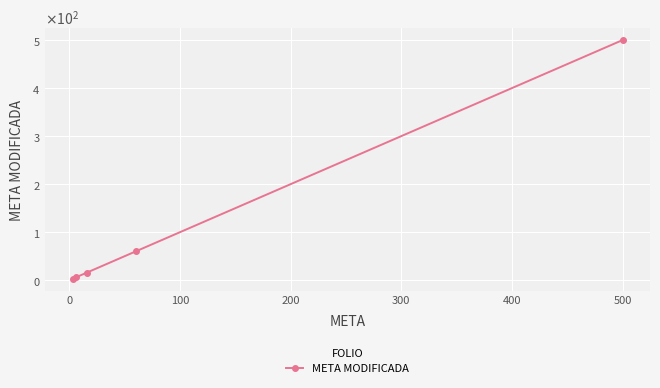

Is this an area chart (filled region under the line)?

No